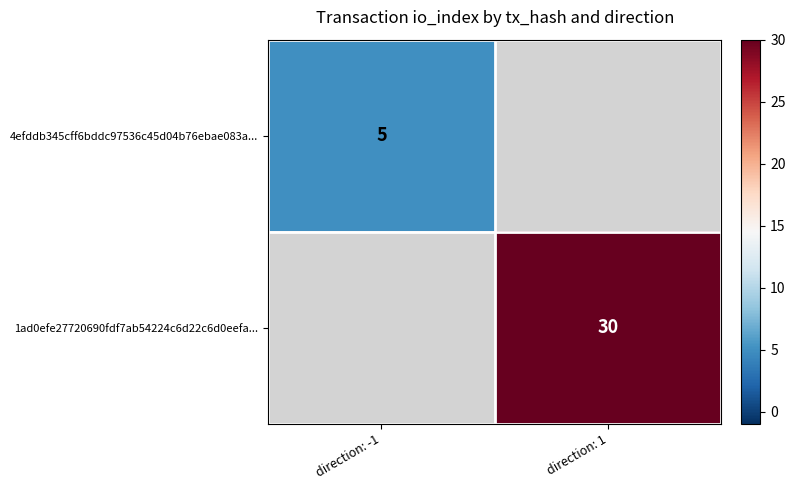

Count the number of categories in the chart.

2